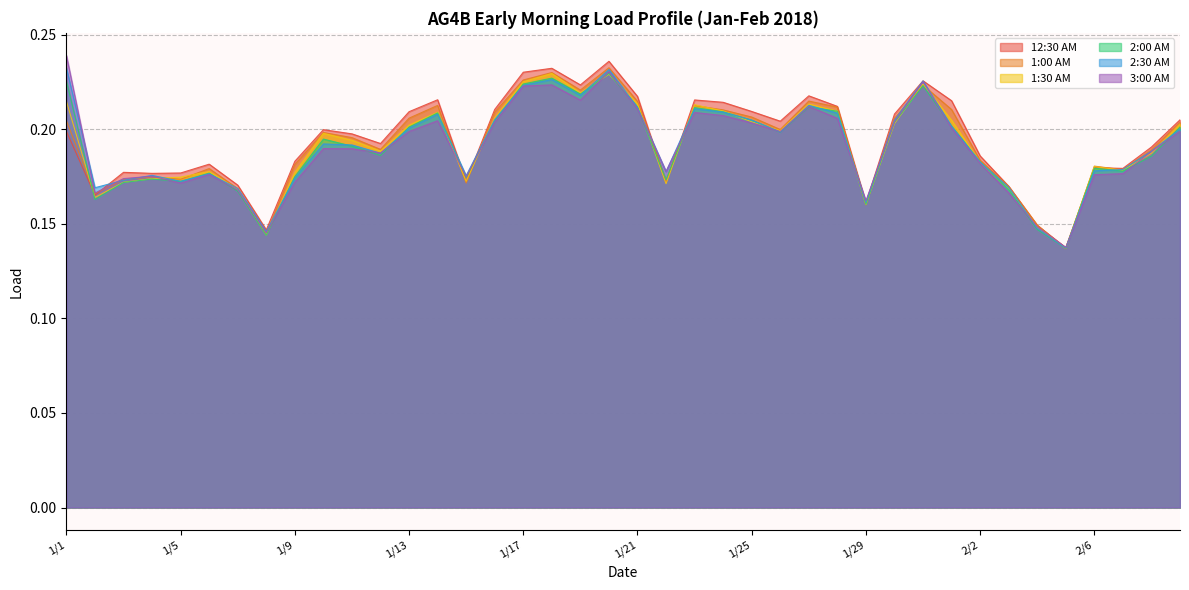

Rank the categories by 12:30 AM value from highest to lowest.

1/20, 1/18, 1/17, 1/31, 1/19, 1/27, 1/21, 1/14, 1/23, 2/1, 1/24, 1/28, 1/16, 1/25, 1/13, 1/30, 2/9, 1/26, 1/10, 1/1, 1/11, 1/12, 2/8, 2/2, 1/9, 1/6, 2/6, 2/7, 1/3, 1/5, 1/4, 1/15, 1/22, 1/7, 2/3, 1/2, 1/29, 2/4, 1/8, 2/5